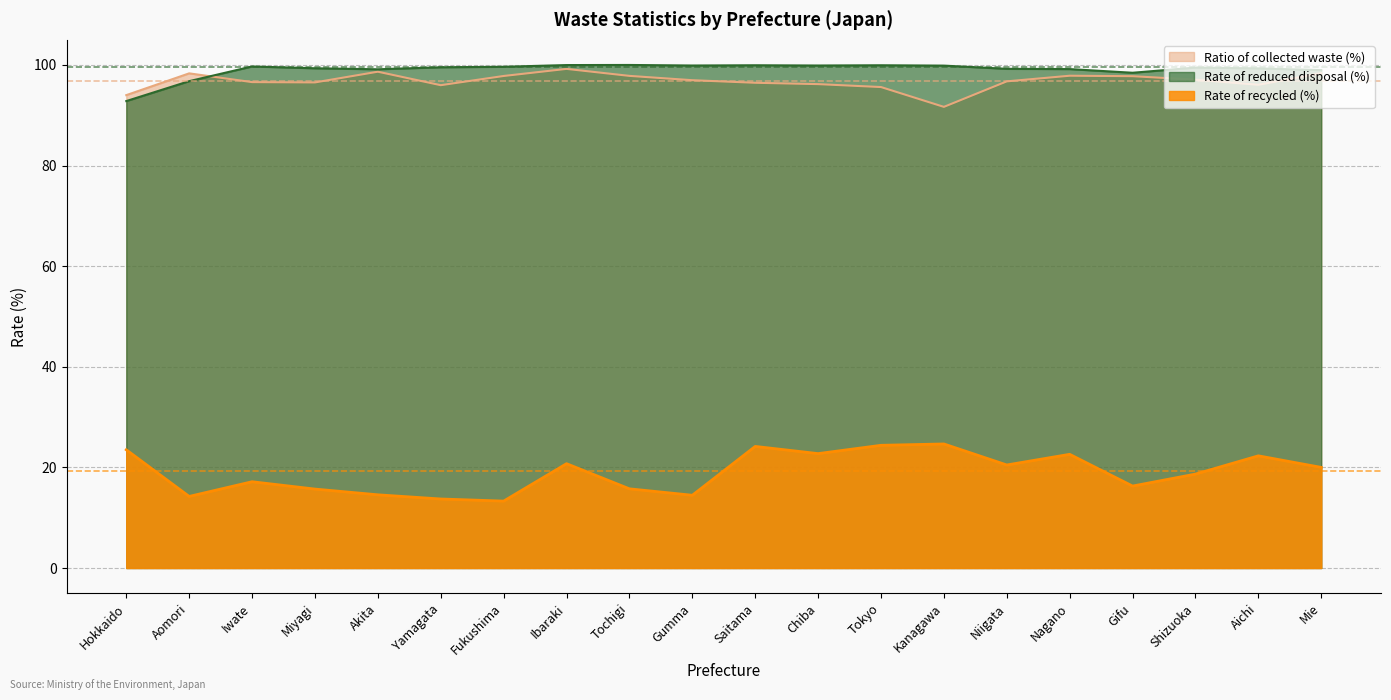

Reading left to right, what are all the values shown in this chart?

Ratio of collected waste (%): Hokkaido=94.0	Aomori=98.3	Iwate=96.6	Miyagi=96.5	Akita=98.7	Yamagata=96.0	Fukushima=97.8	Ibaraki=99.2	Tochigi=97.8	Gumma=97.0	Saitama=96.5	Chiba=96.2	Tokyo=95.6	Kanagawa=91.7	Niigata=96.7	Nagano=97.9	Gifu=97.8	Shizuoka=97.1	Aichi=96.1	Mie=98.4
Rate of reduced disposal (%): Hokkaido=92.8	Aomori=96.8	Iwate=99.7	Miyagi=99.3	Akita=99.1	Yamagata=99.5	Fukushima=99.6	Ibaraki=100.0	Tochigi=100.0	Gumma=99.9	Saitama=99.9	Chiba=99.9	Tokyo=99.9	Kanagawa=99.9	Niigata=99.2	Nagano=99.2	Gifu=98.5	Shizuoka=99.5	Aichi=99.3	Mie=99.0
Rate of recycled (%): Hokkaido=23.5	Aomori=14.2	Iwate=17.1	Miyagi=15.7	Akita=14.6	Yamagata=13.7	Fukushima=13.3	Ibaraki=20.7	Tochigi=15.7	Gumma=14.5	Saitama=24.2	Chiba=22.7	Tokyo=24.4	Kanagawa=24.7	Niigata=20.5	Nagano=22.6	Gifu=16.3	Shizuoka=18.7	Aichi=22.3	Mie=20.0